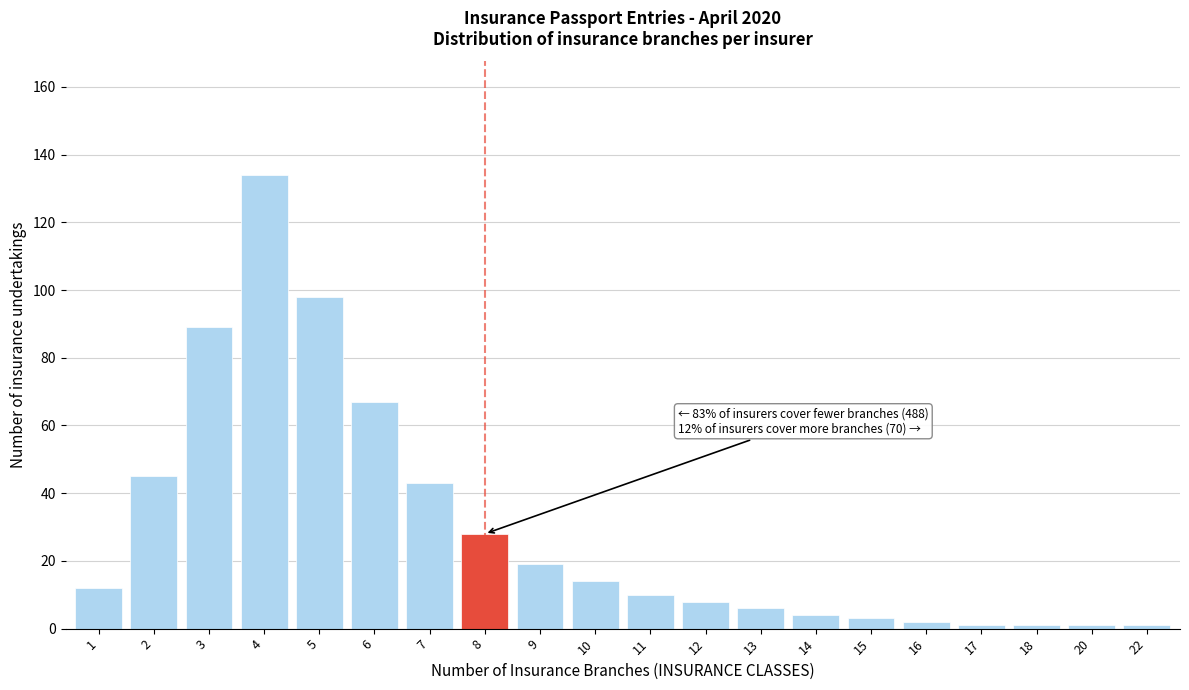

Reading right to left, transcribe all the data shown in this chart.

1	1	1	1	2	3	4	6	8	10	14	19	28	43	67	98	134	89	45	12